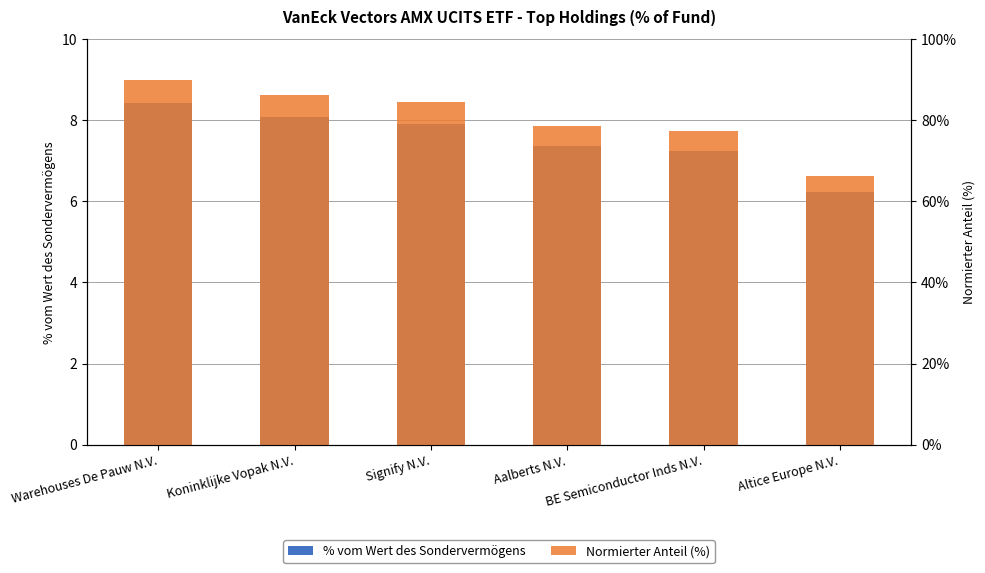

What is the difference between the maximum and minimum values in the % vom Wert des Sondervermögens series?

2.2